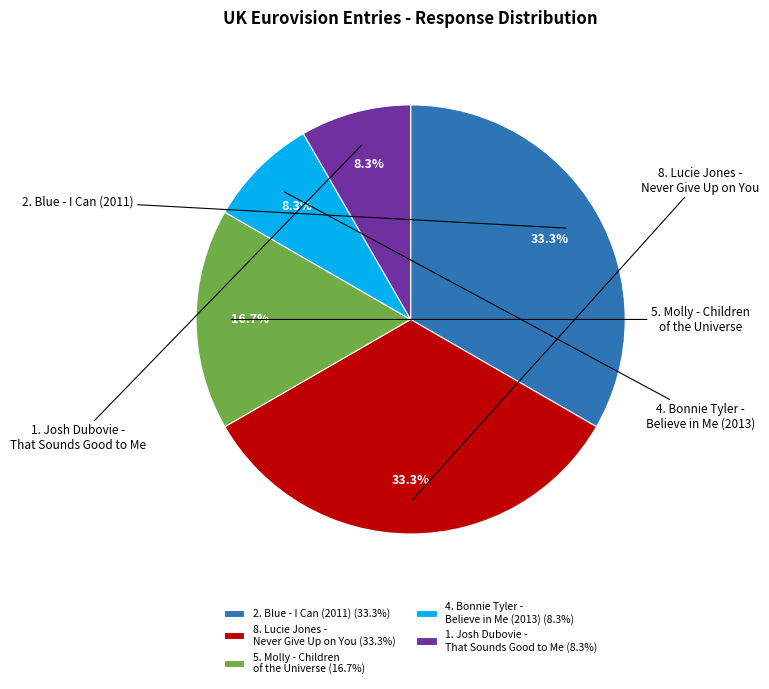

Count the number of slices in the pie.

5